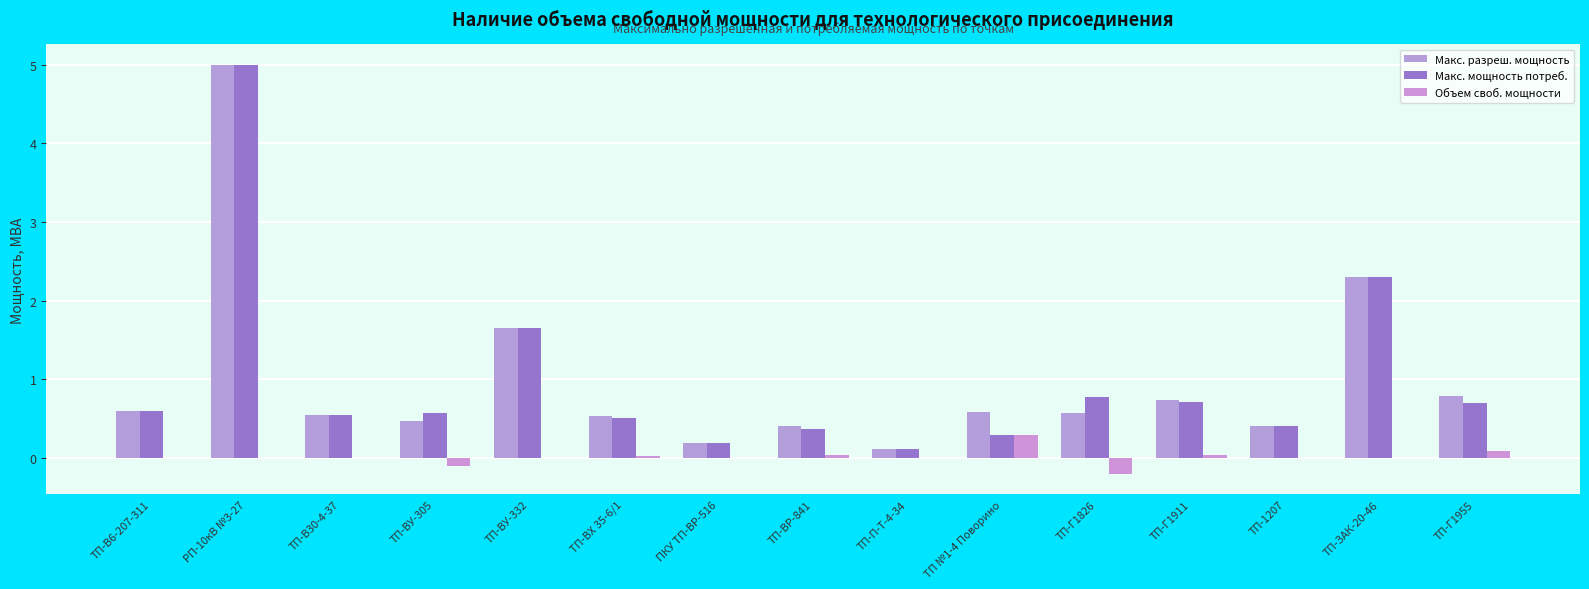

At how many categories does at least one series exceed 1?

3